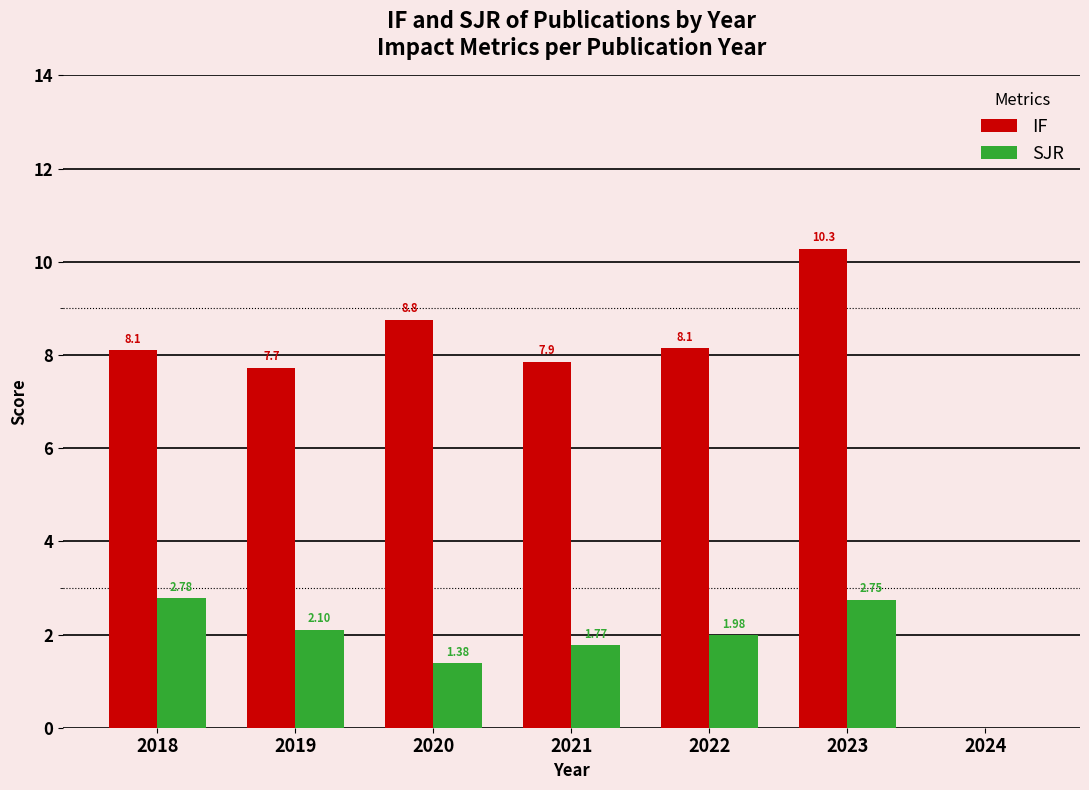

Between 2020 and 2023, which series saw the biggest shift?

IF